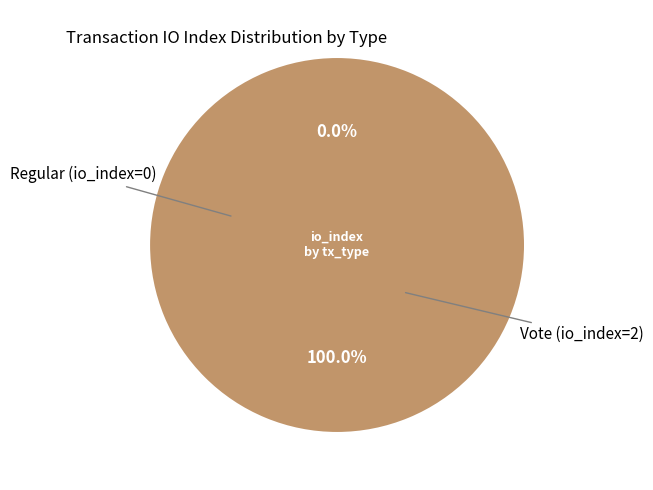

To the nearest percent, what is the average slice percentage?

50%